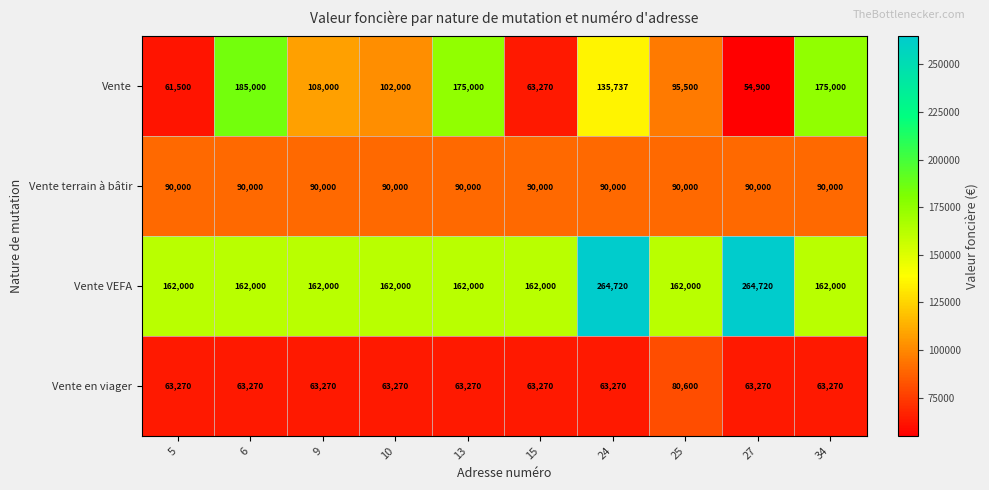

The value of Vente terrain à bâtir at 25 is 90000. True or false?

True